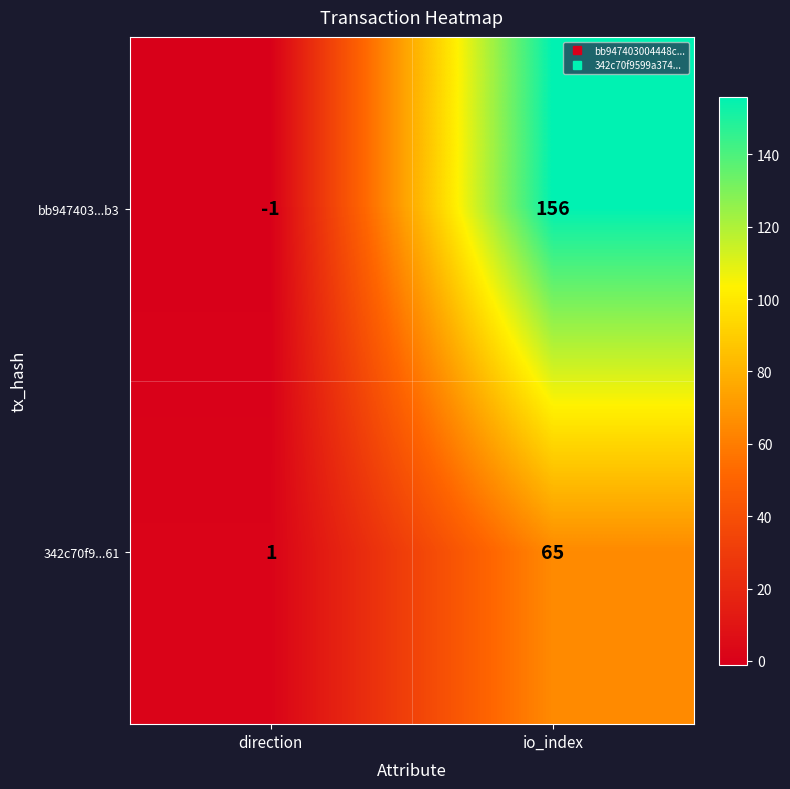

Is it true that 342c70f9...61 equals 65 at io_index?

True